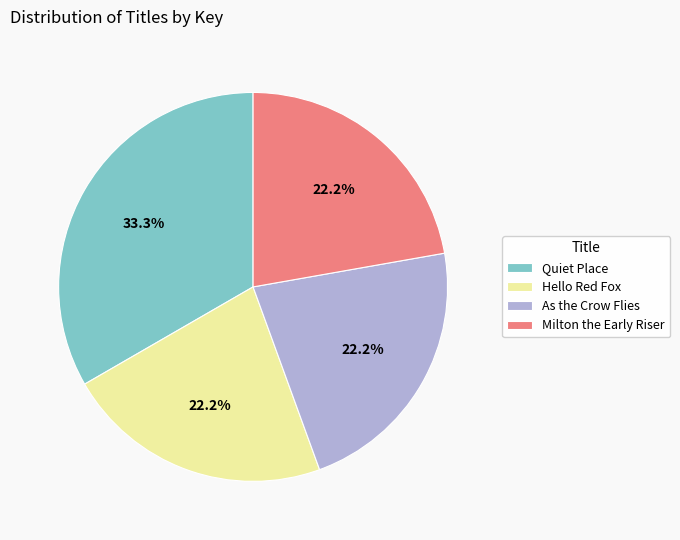

Is there a majority slice in this chart?

No